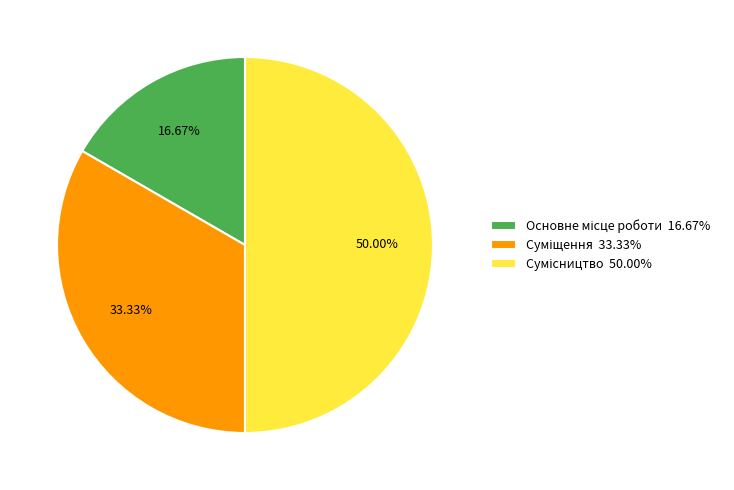

Is the sum of Сумісництво and Суміщення greater than half?

Yes